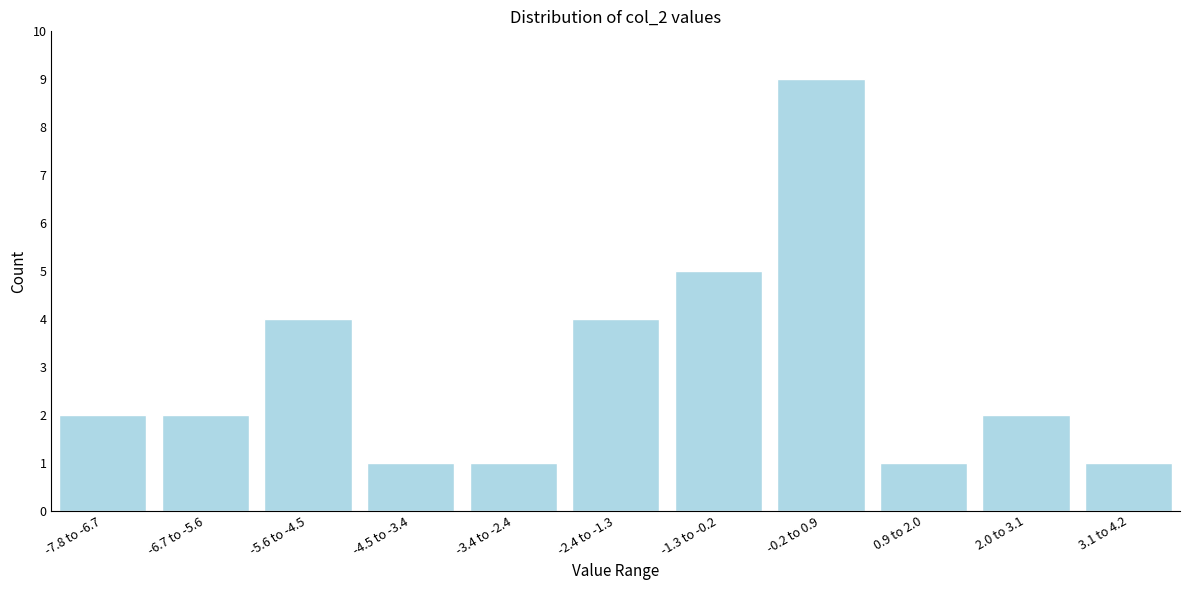

Reading left to right, extract all data points from this chart.

2	2	4	1	1	4	5	9	1	2	1